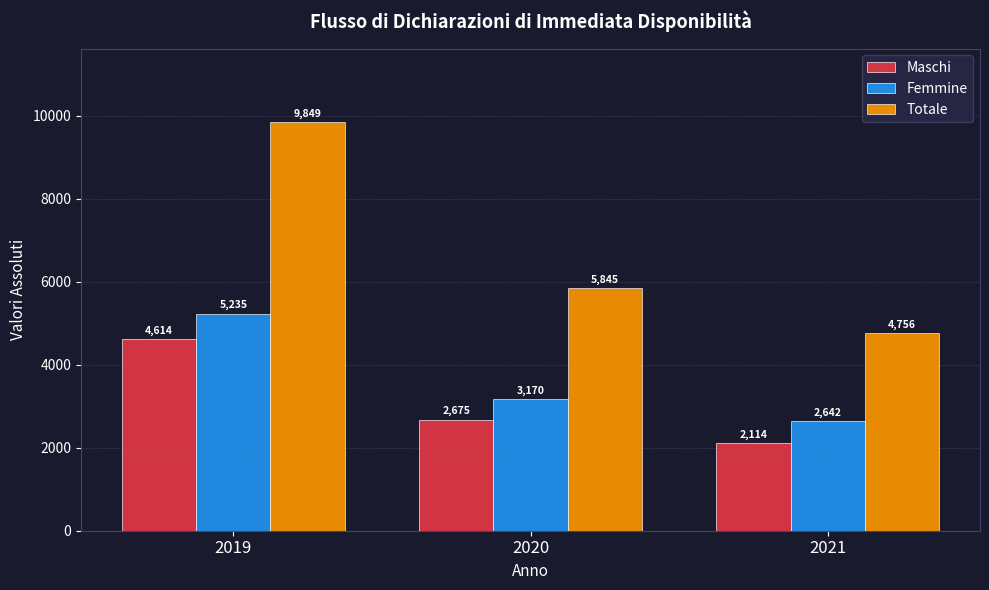

Reading left to right, list all the values displayed in this chart.

Maschi: 4614	2675	2114
Femmine: 5235	3170	2642
Totale: 9849	5845	4756